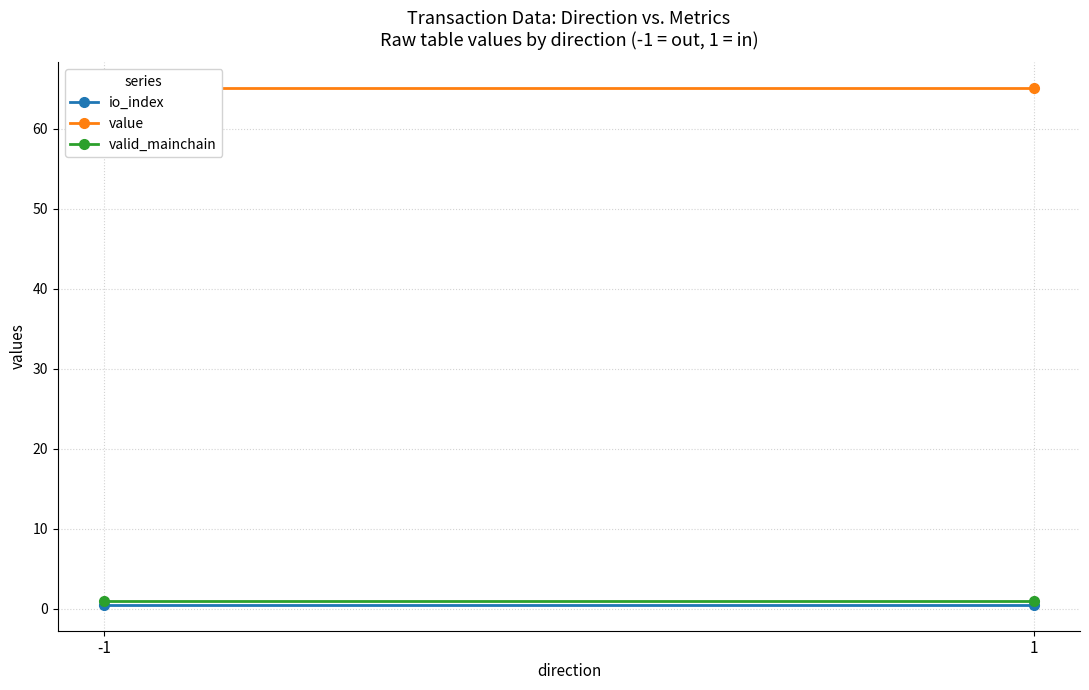

What is the value of the valid_mainchain point at the 1st from the left?

1.0